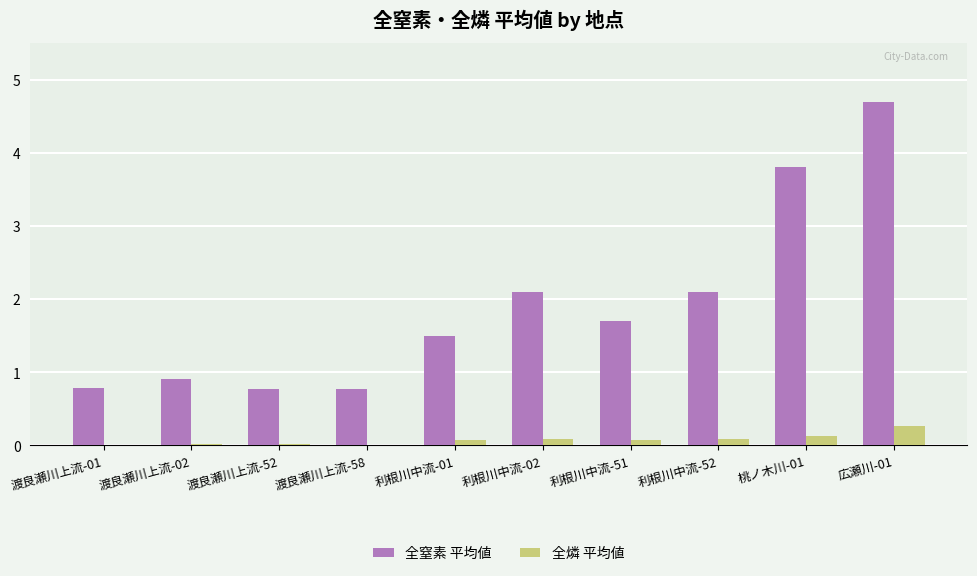

Read the 全燐 平均値 value at 利根川中流-01.

0.1